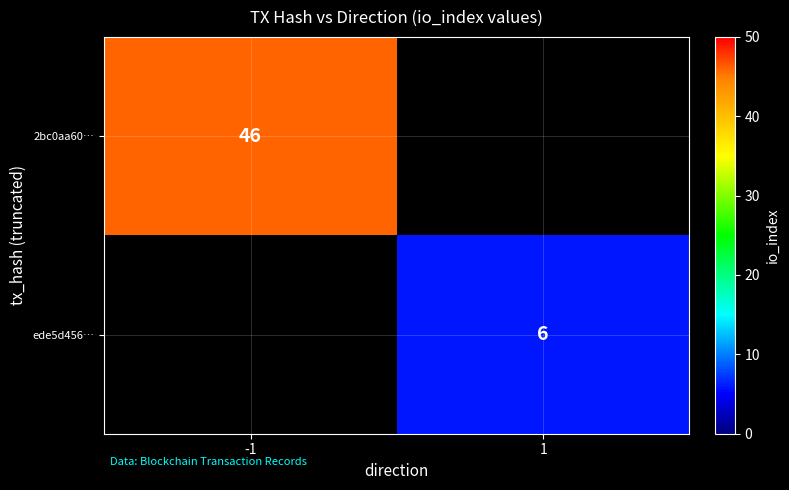

The value of 2bc0aa60… at -1 is 46. True or false?

True